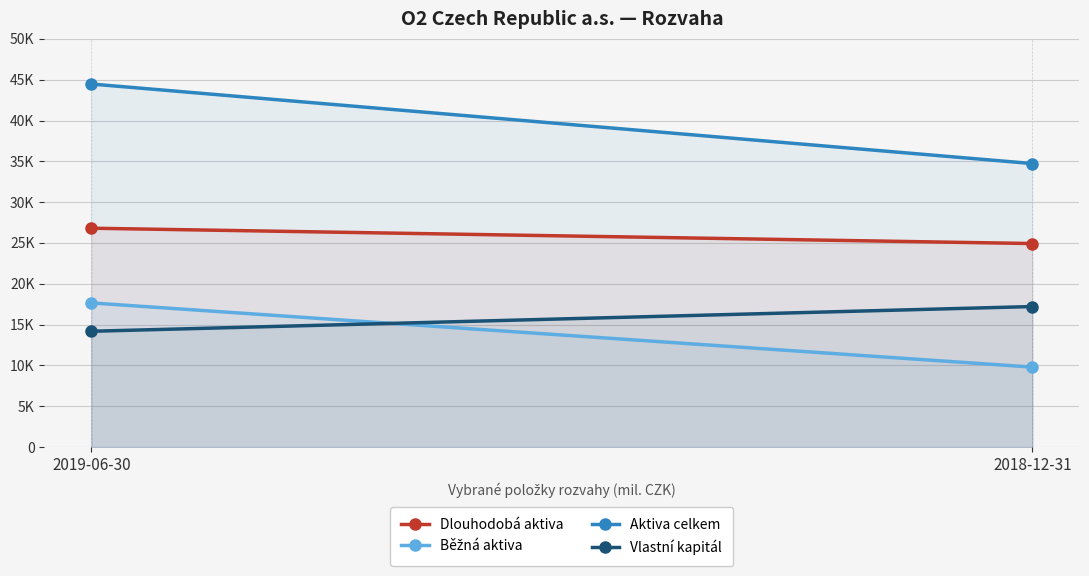

At how many categories does at least one series exceed 41638?

1